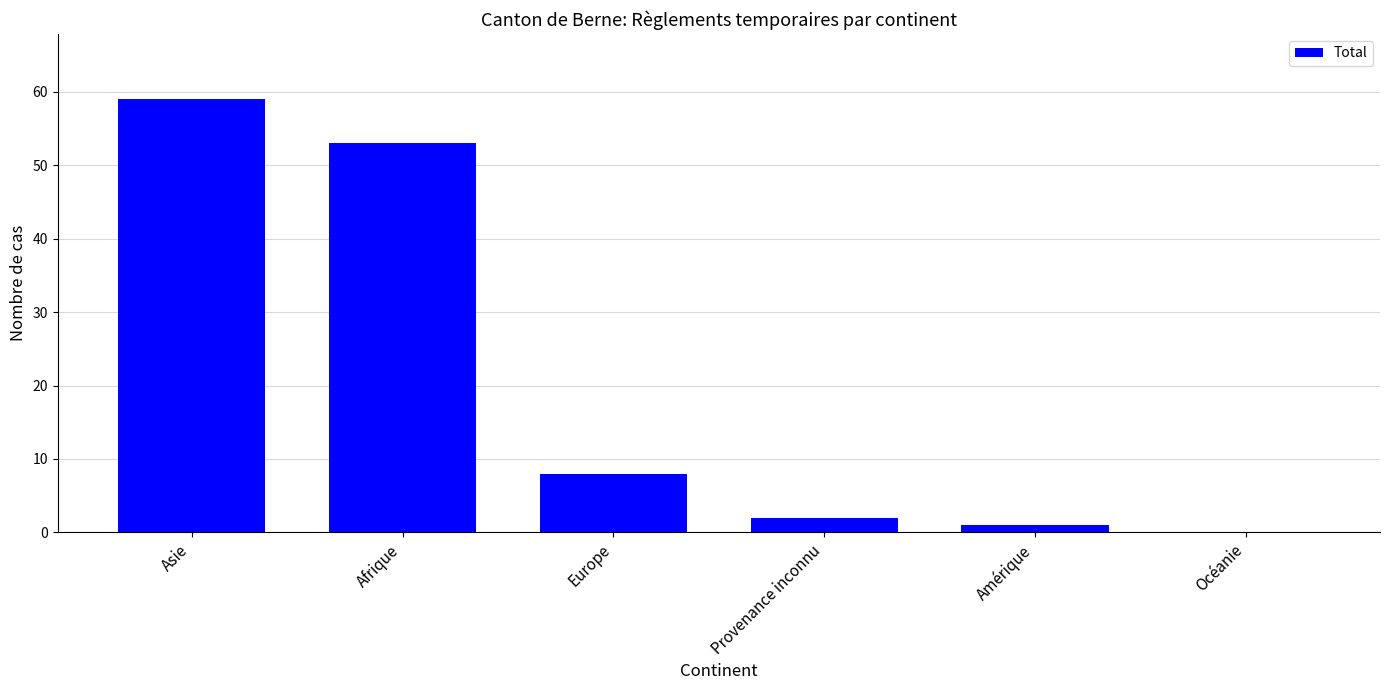

At which label does the data first exceed 8?

Asie